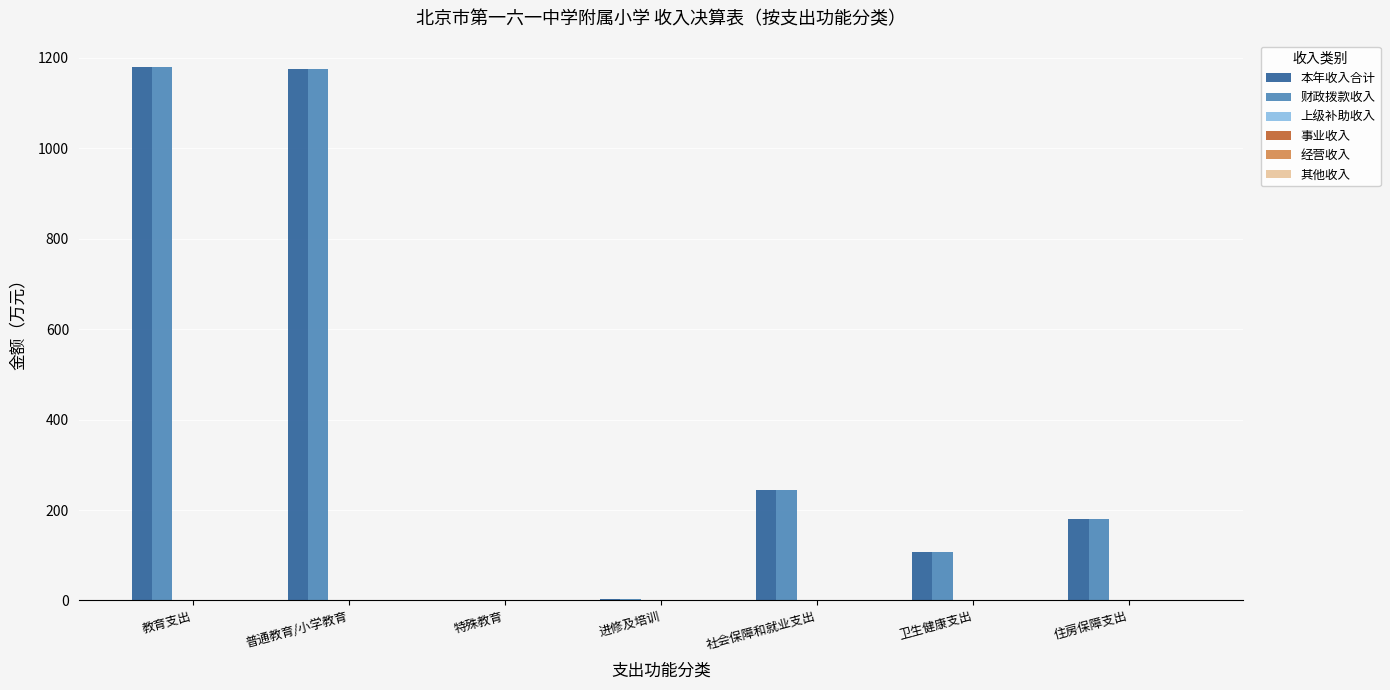

Are the bars grouped side by side (vs. stacked)?

Yes